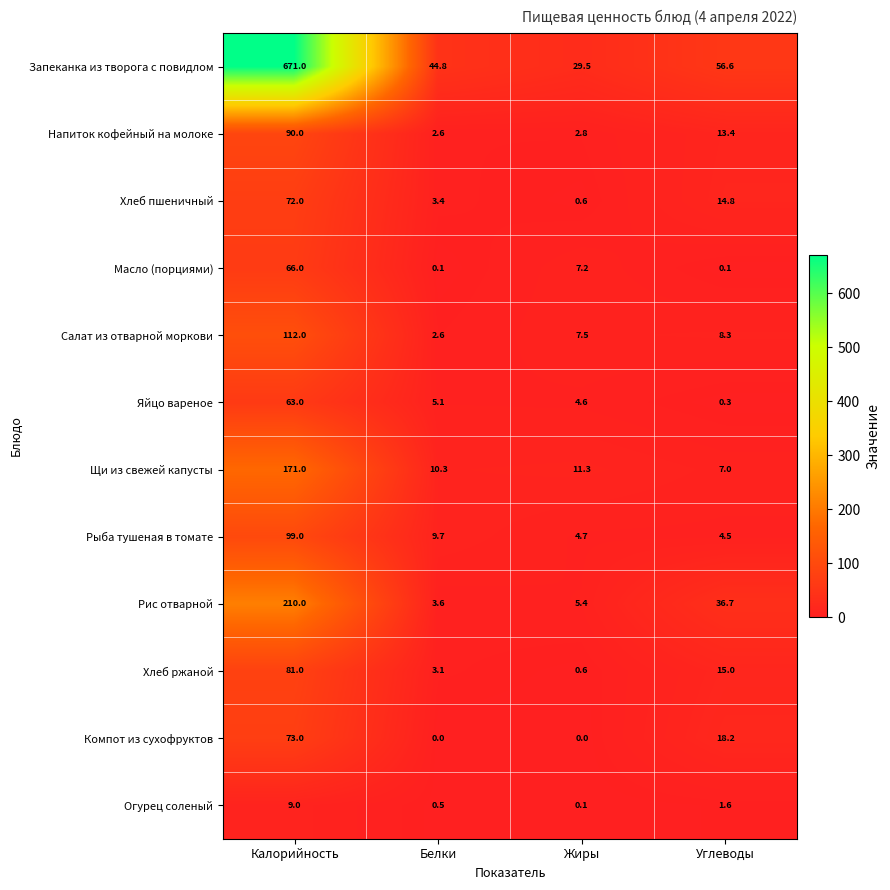

What is the greatest value displayed?

671.0